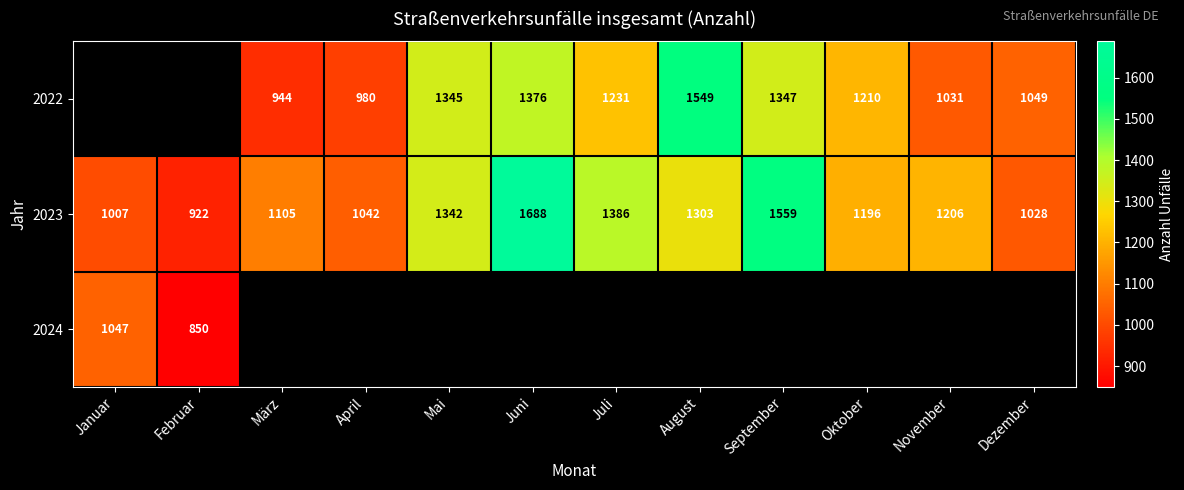

What is the difference between the 2023 values at September and Juni?

129